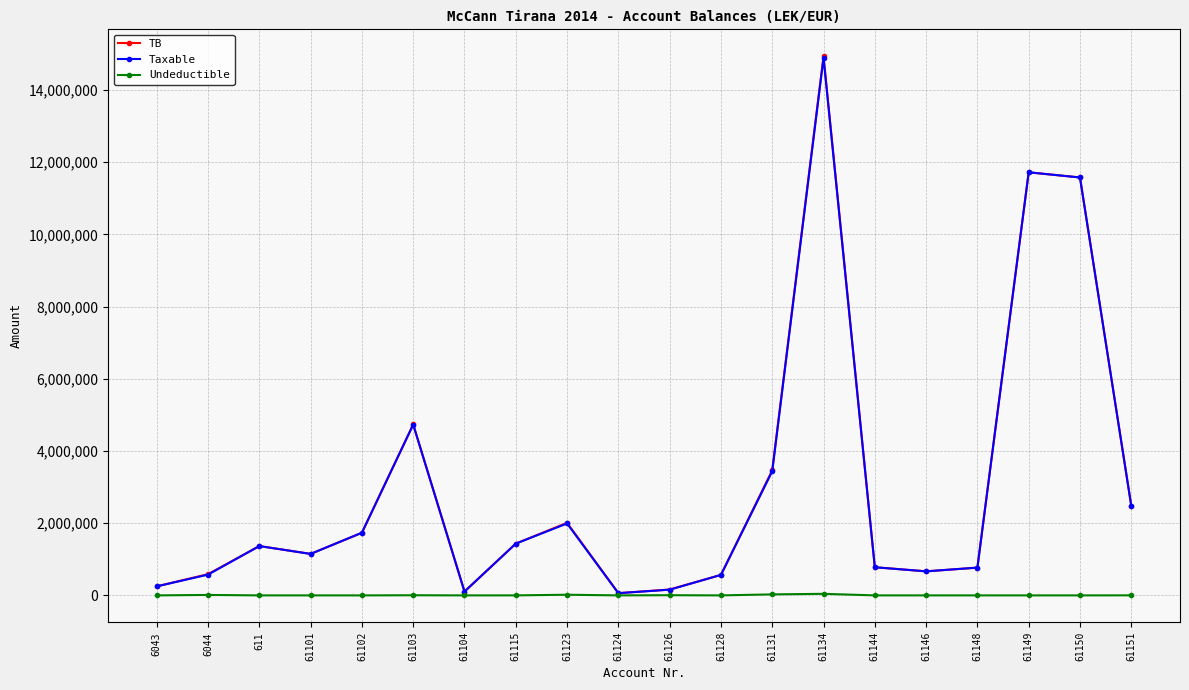

Is the value of Taxable at 61123 greater than the value of TB at 61149?

No